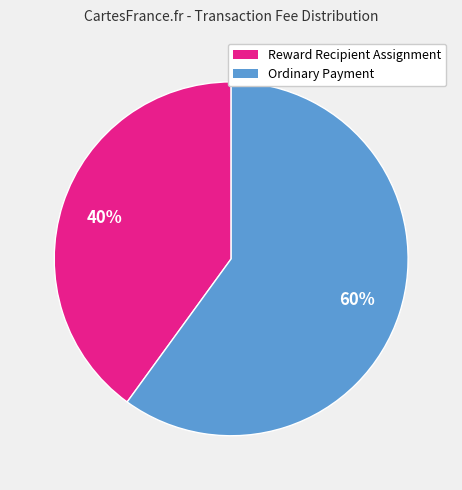

Rank the categories by value from highest to lowest.

Ordinary Payment, Reward Recipient Assignment